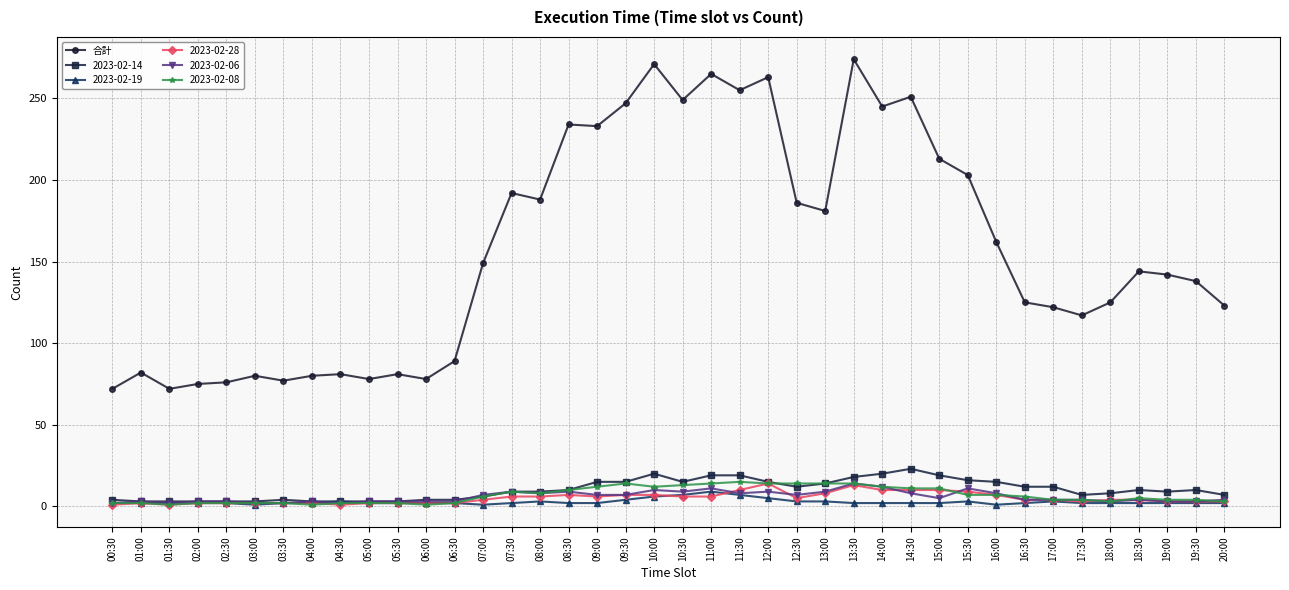

At which category does the chart reach its peak across all series?

13:30